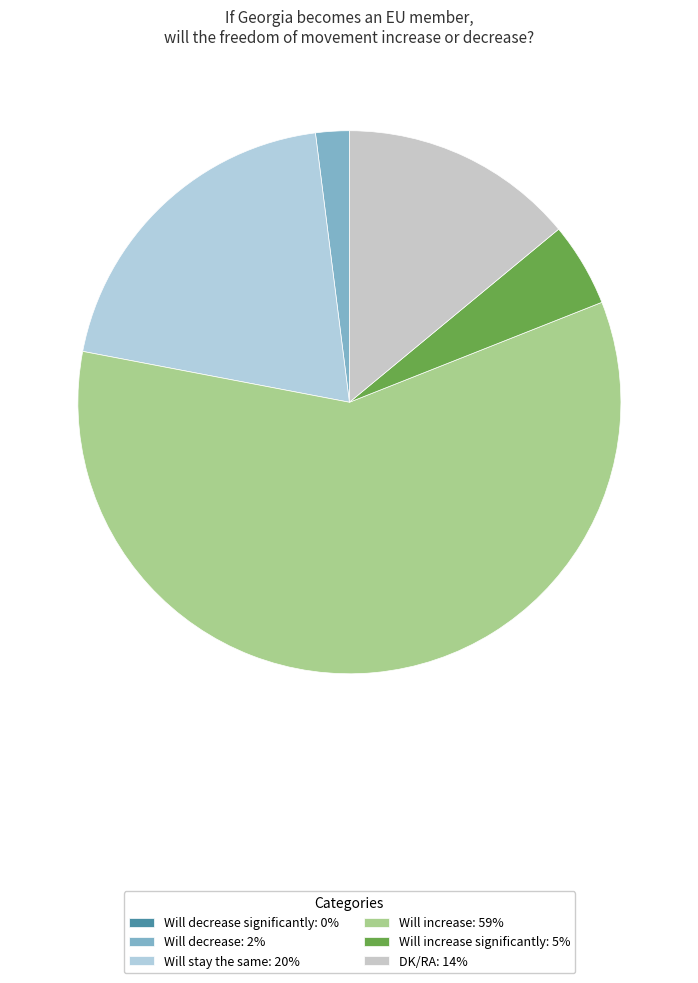

Rank the categories by value from lowest to highest.

Will decrease significantly, Will decrease, Will increase significantly, DK/RA, Will stay the same, Will increase